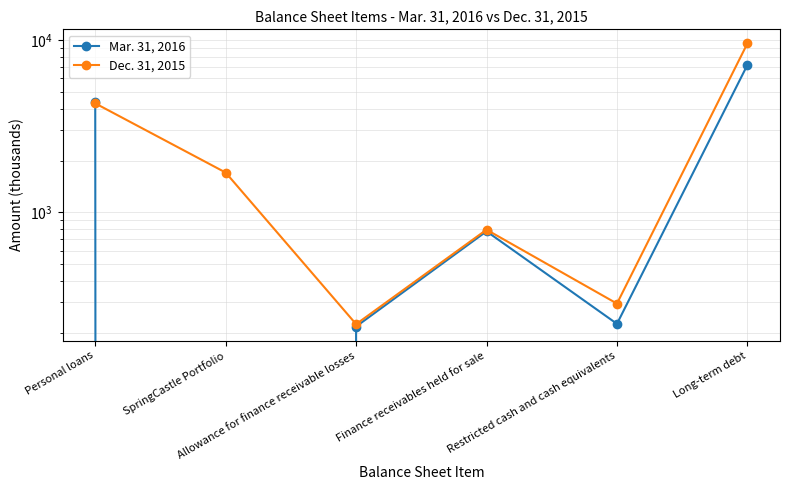

What is the label of the 5th point from the right?

SpringCastle Portfolio